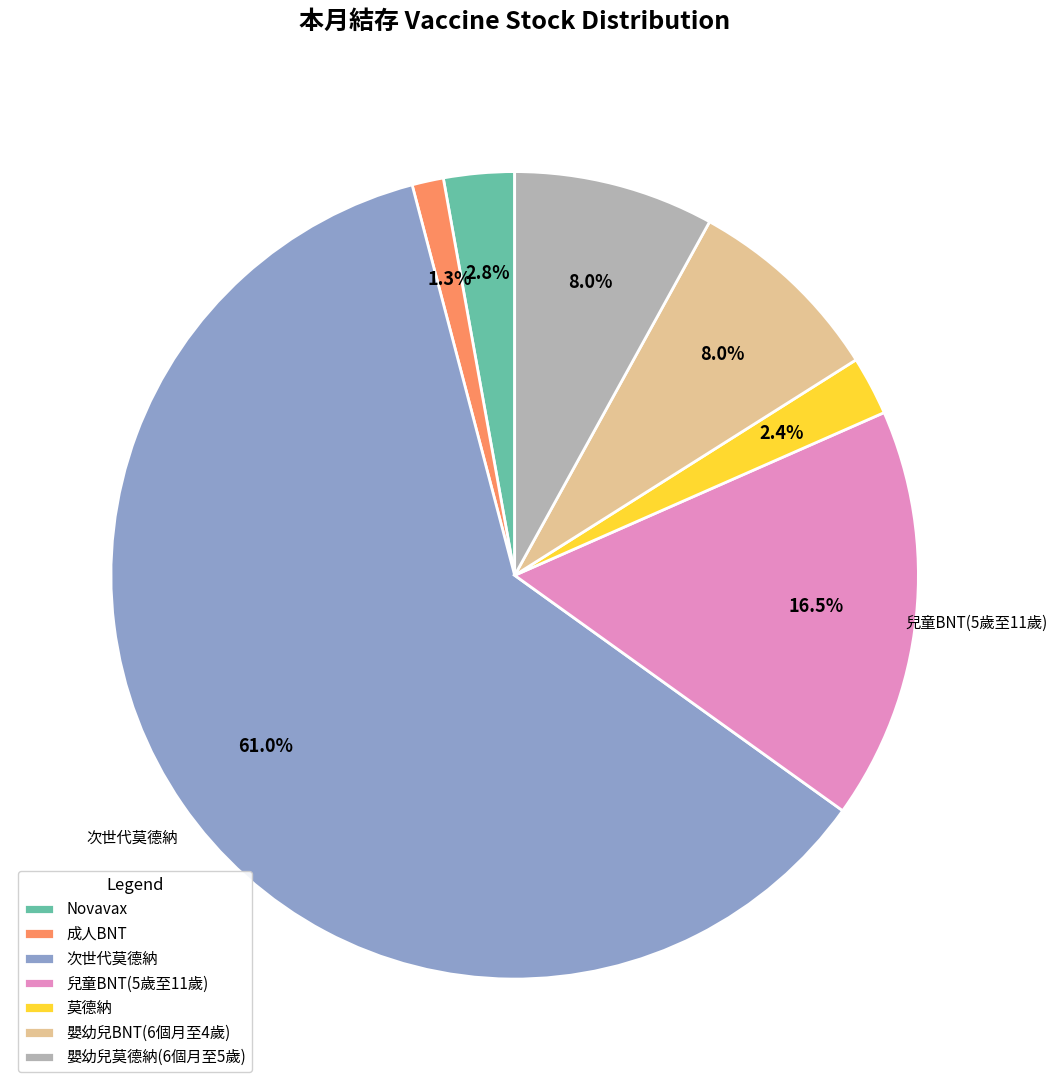

Count the number of slices in the pie.

7